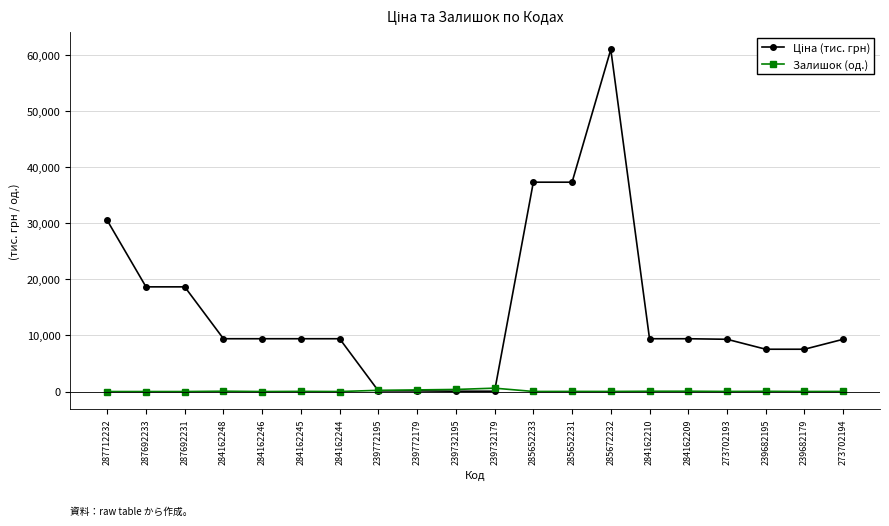

How many series are shown in this chart?

2